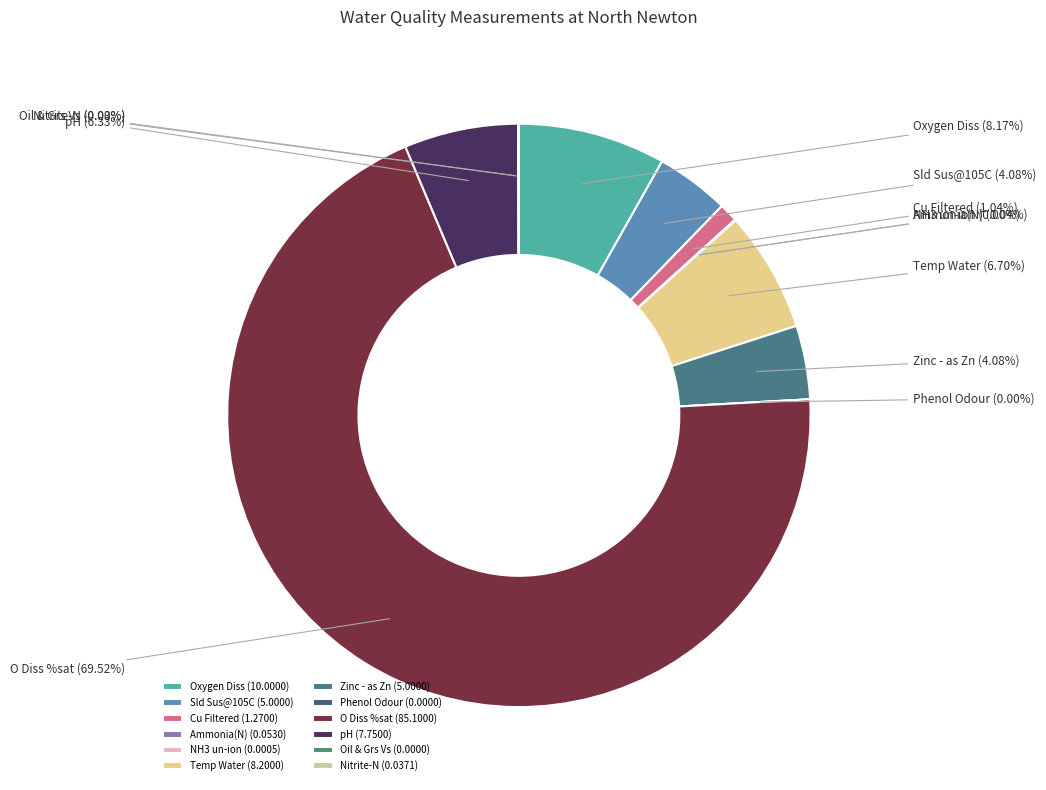

What percentage is the Sld Sus@105C slice, to the nearest percent?

4%